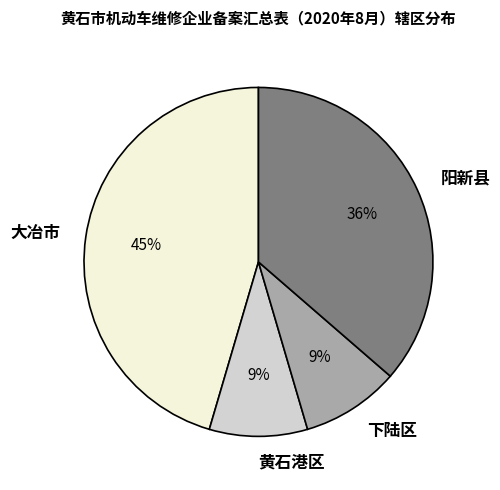

Combined, do 黄石港区 and 阳新县 account for over 50%?

No